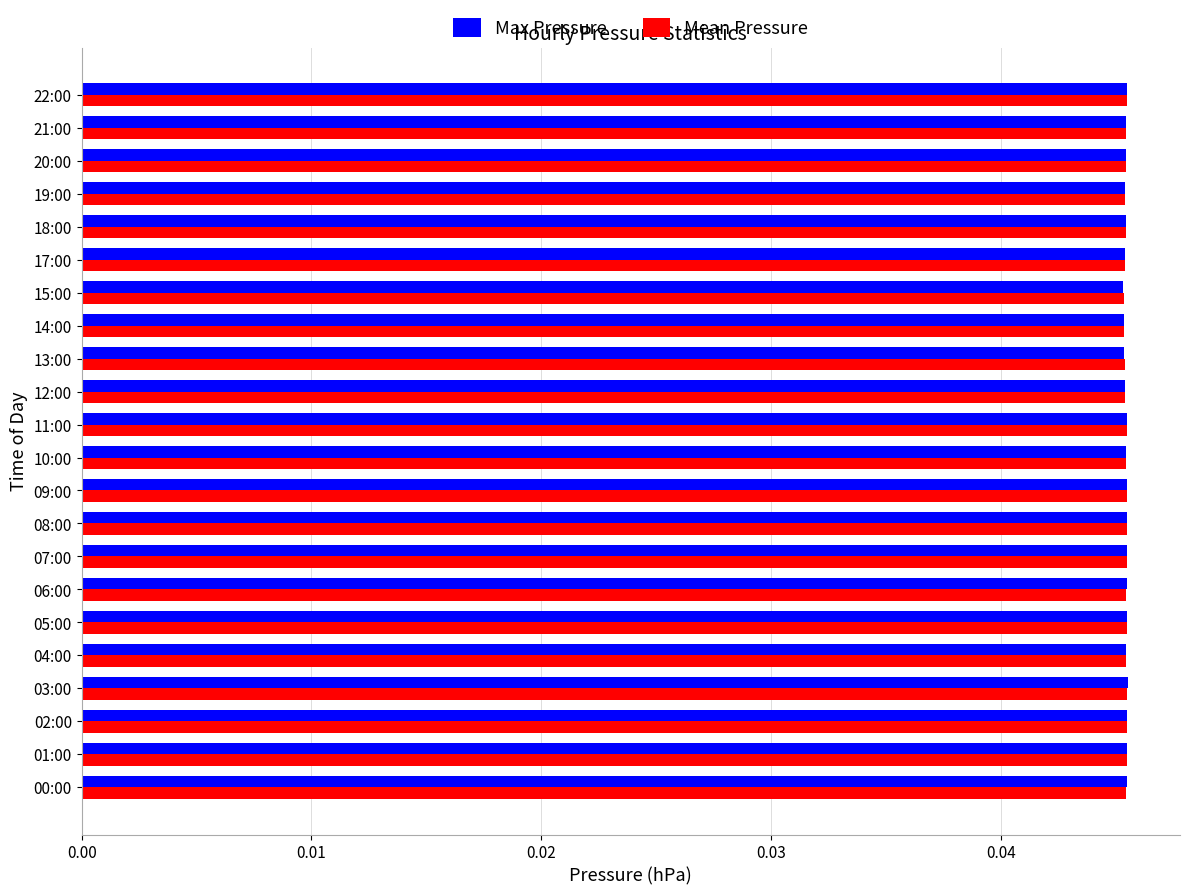

Count the Mean Pressure values in the range 0 to 1.

22